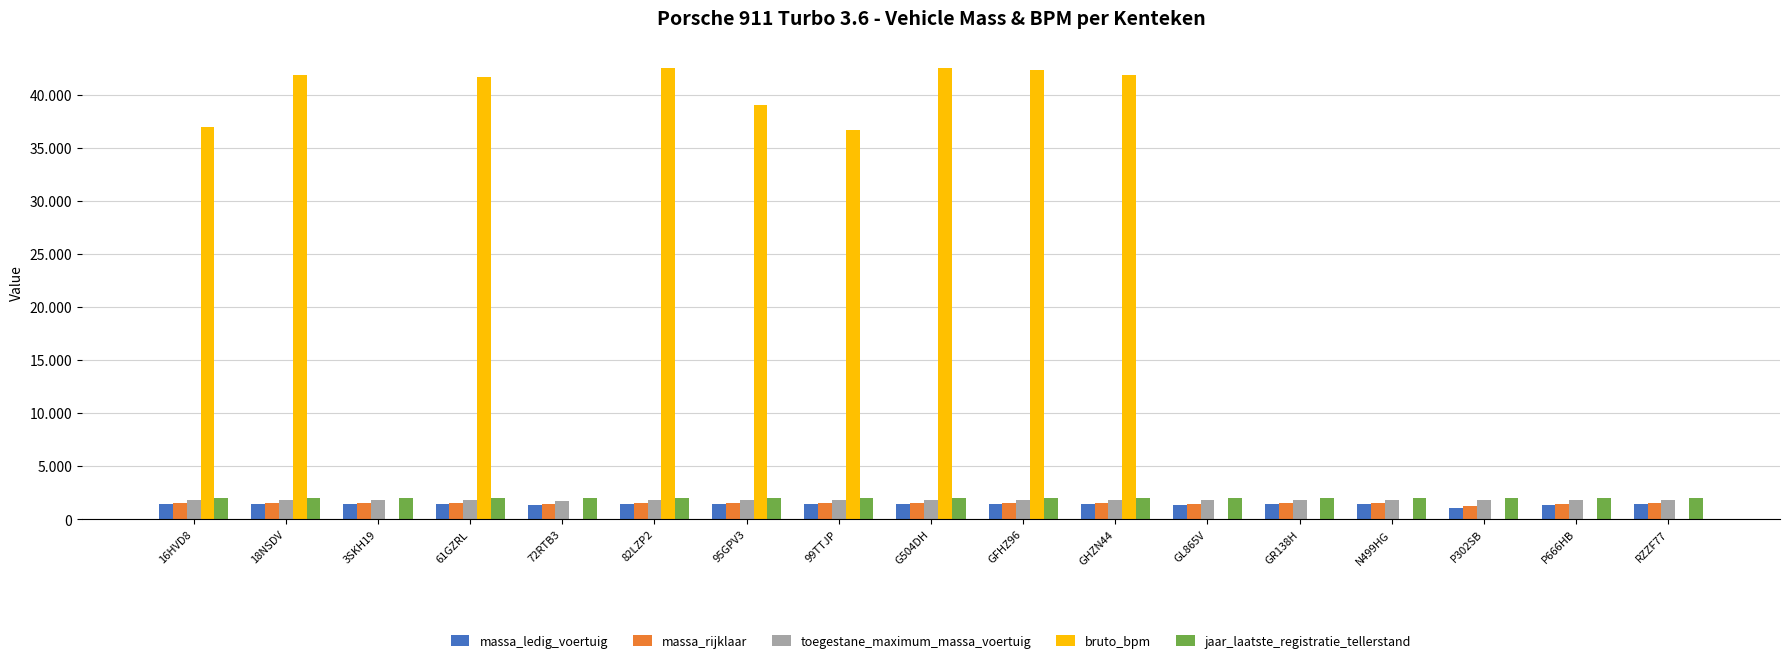

Are the bars horizontal?

No